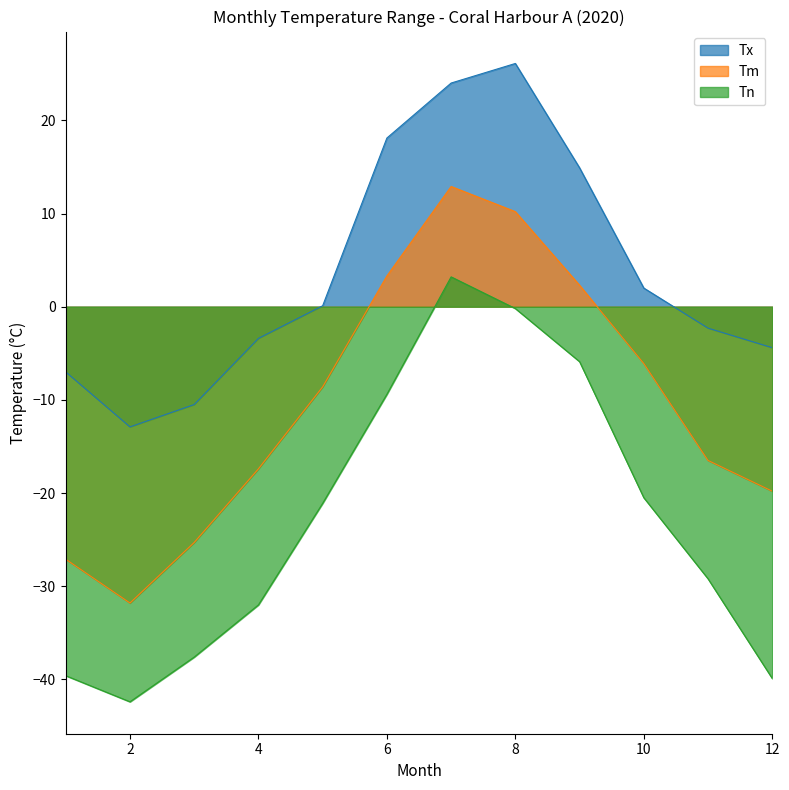

What is the value of the Tx point at the 5th from the left?

0.1